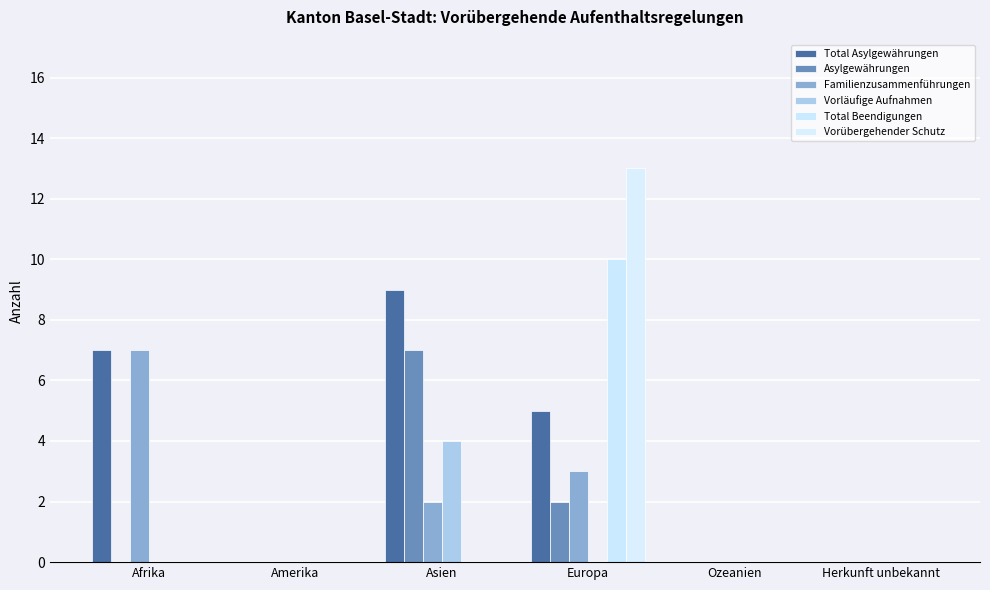

Rank the series at Europa from highest to lowest value.

Vorübergehender Schutz, Total Beendigungen, Total Asylgewährungen, Familienzusammenführungen, Asylgewährungen, Vorläufige Aufnahmen